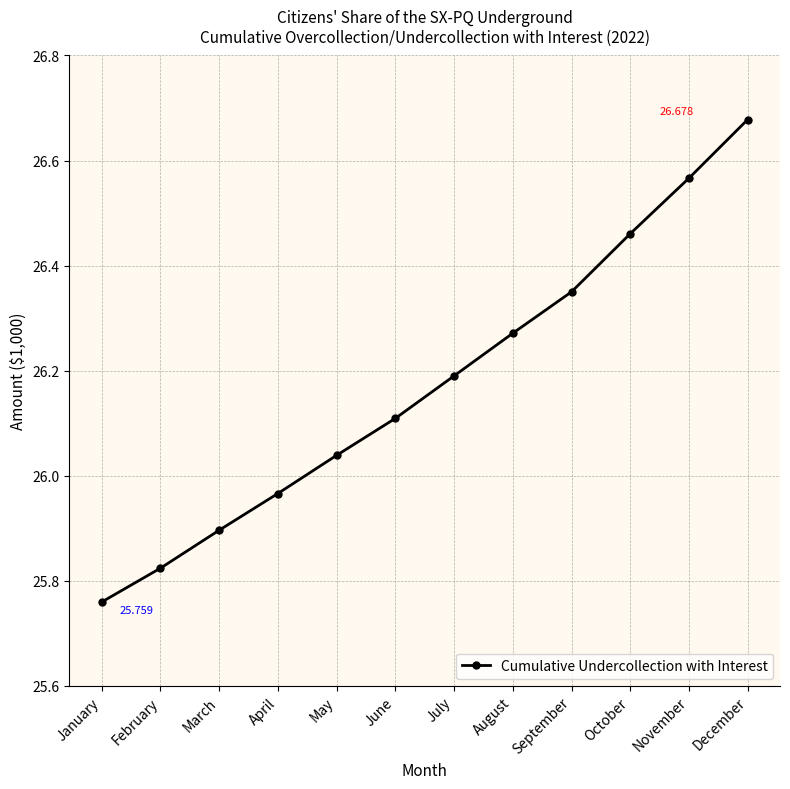

List the labels in order of value, largest first.

December, November, October, September, August, July, June, May, April, March, February, January